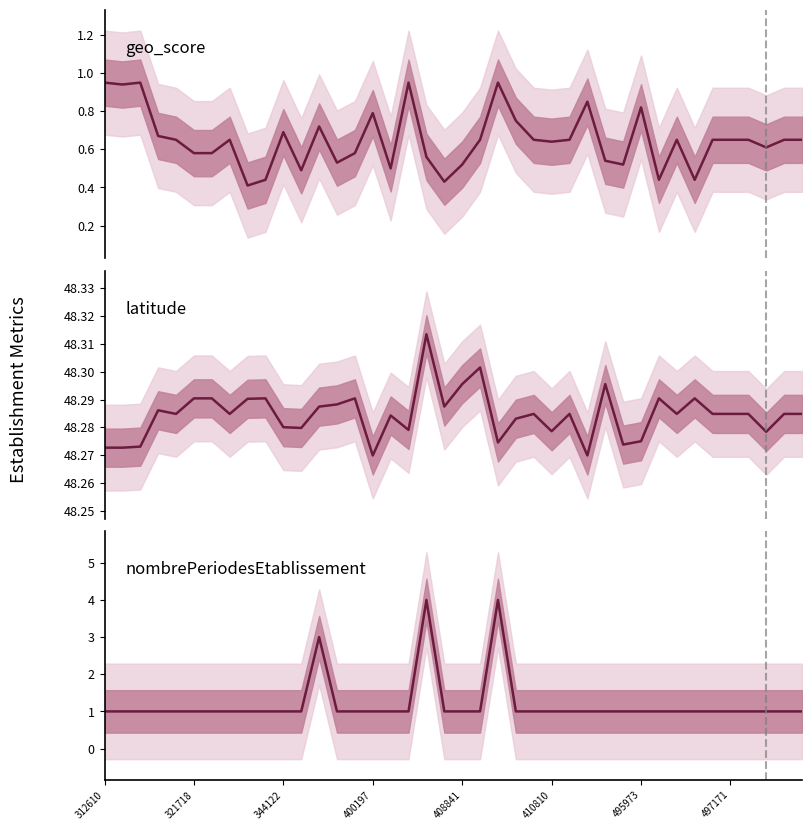

True or false: nombrePeriodesEtablissement has a value of 3.0 at 12.

True